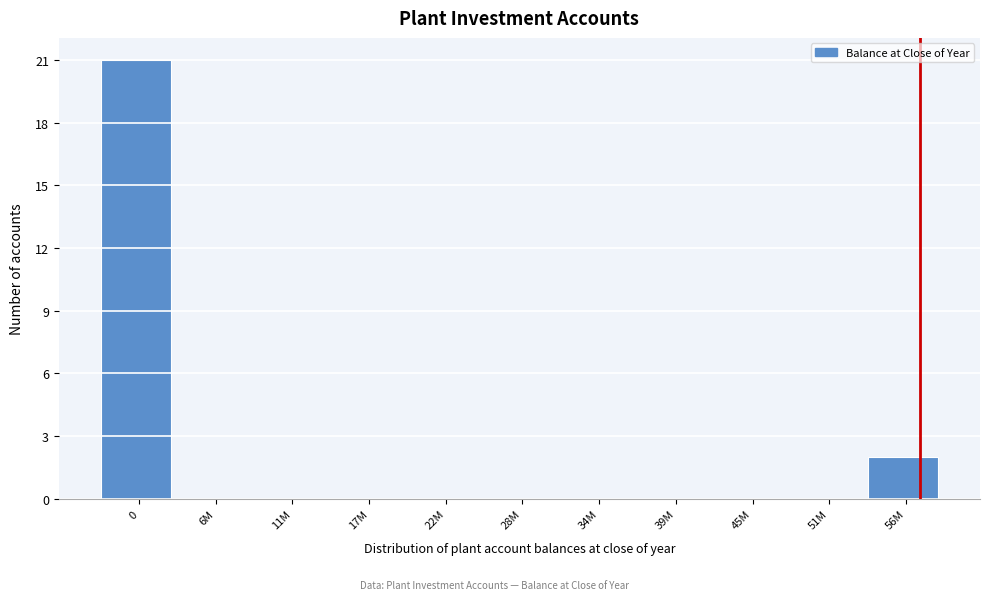

Reading right to left, list all the values displayed in this chart.

56M=2	51M=0	45M=0	39M=0	34M=0	28M=0	22M=0	17M=0	11M=0	6M=0	0=21